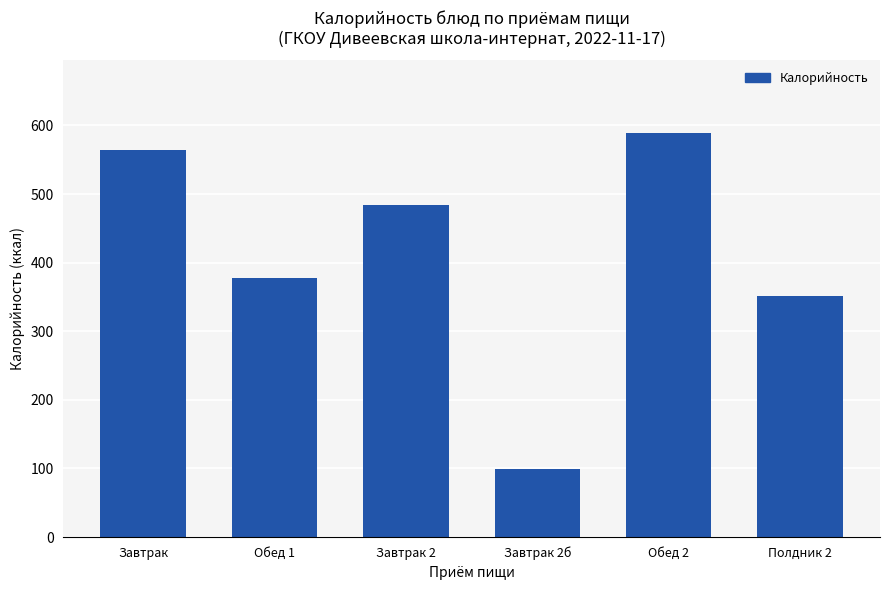

List the labels in order of value, smallest first.

Завтрак 2б, Полдник 2, Обед 1, Завтрак 2, Завтрак, Обед 2